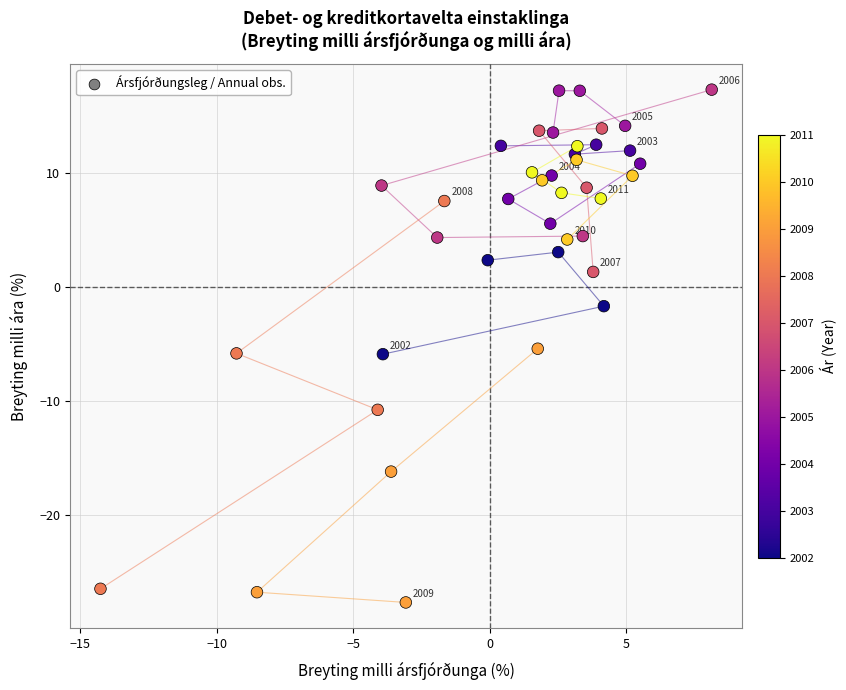

What is the range of X values (max minus min)?

22.4